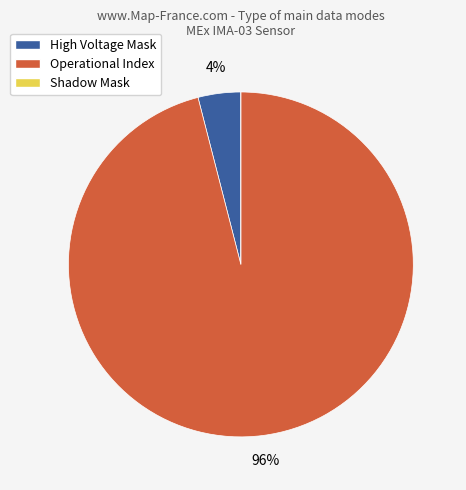

Is it true that High Voltage Mask is 4% of the pie?

True